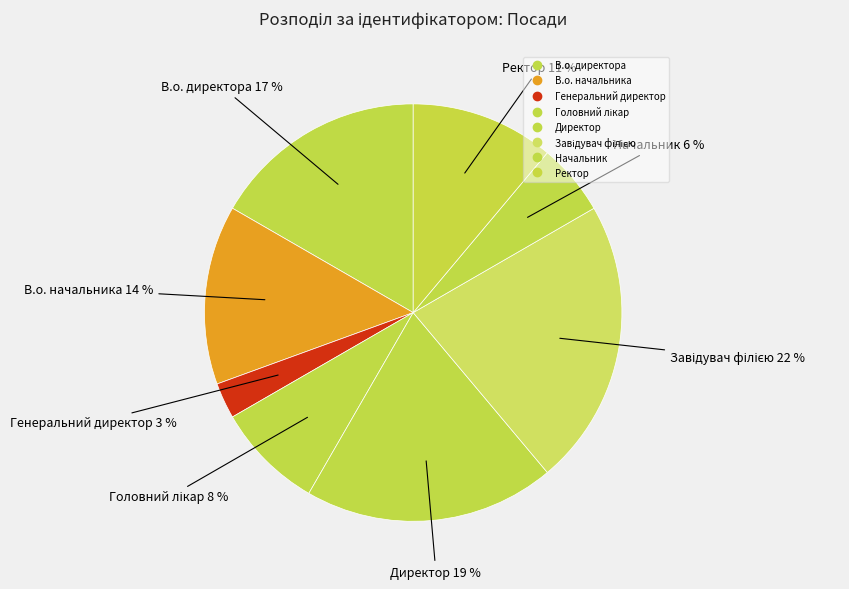

Which category has the biggest portion of the pie?

Завідувач філією